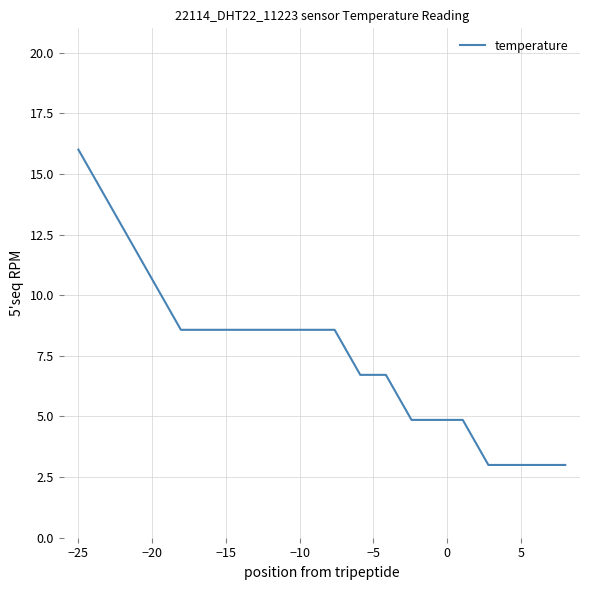

What is the difference between the maximum and minimum values?

13.0